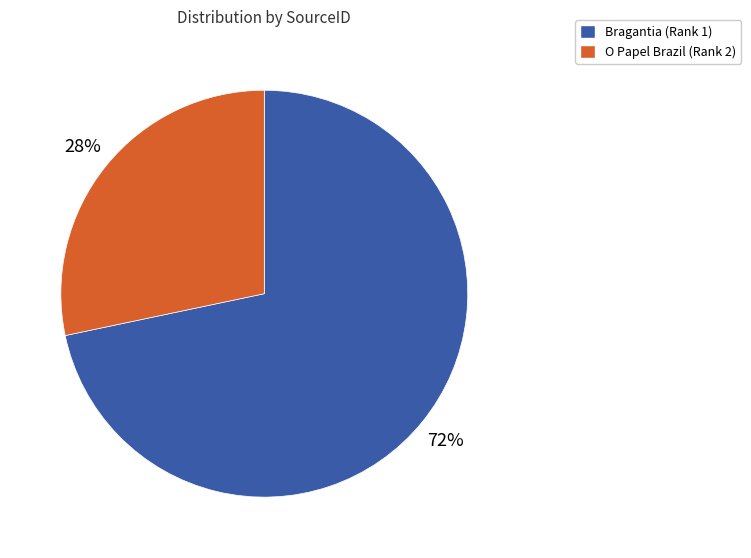

To the nearest percent, what is the combined percentage of Bragantia (Rank 1) and O Papel Brazil (Rank 2)?

100%